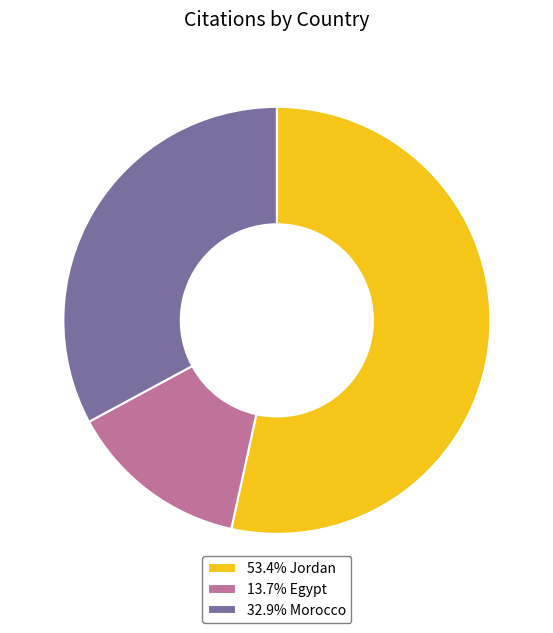

How many segments does this pie chart have?

3